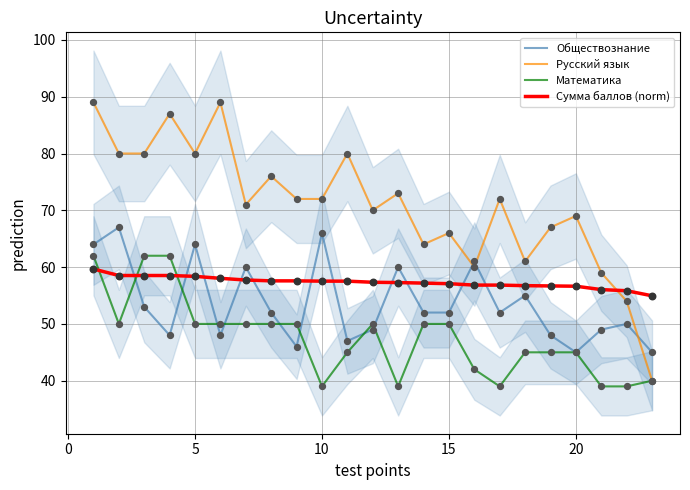

Which series ends up on top after the final intersection of Русский язык and Сумма баллов (norm)?

Сумма баллов (norm)